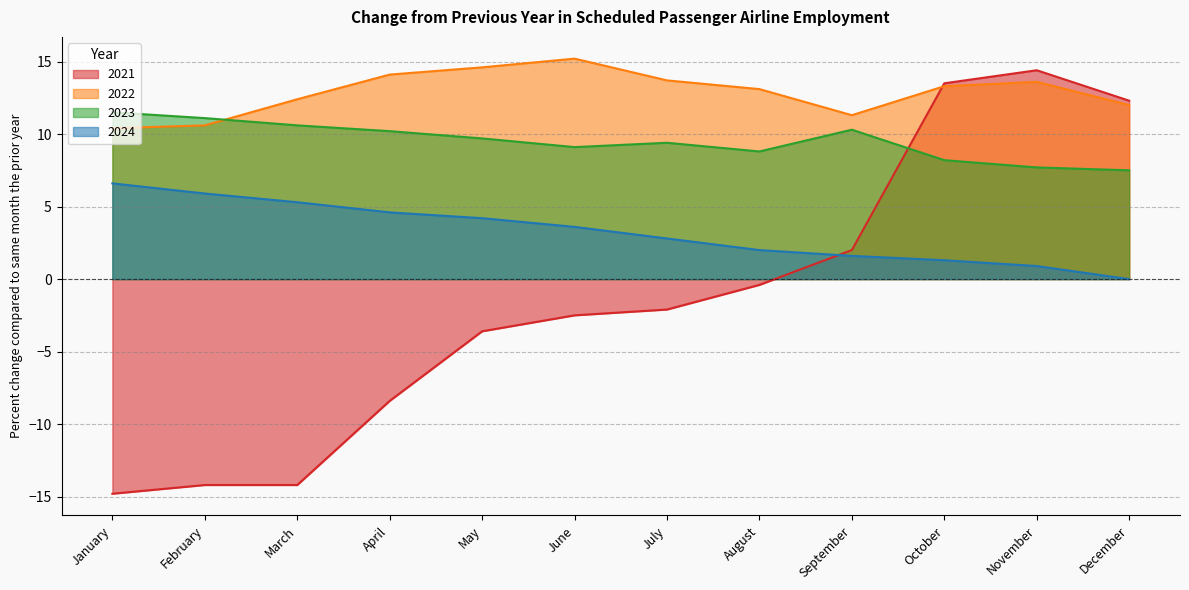

What is the value of the 2021 point at the 8th from the left?

-0.4